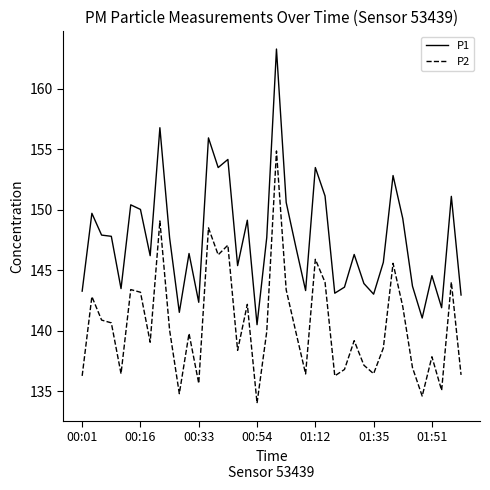

Which series has the largest range (max minus min)?

P1